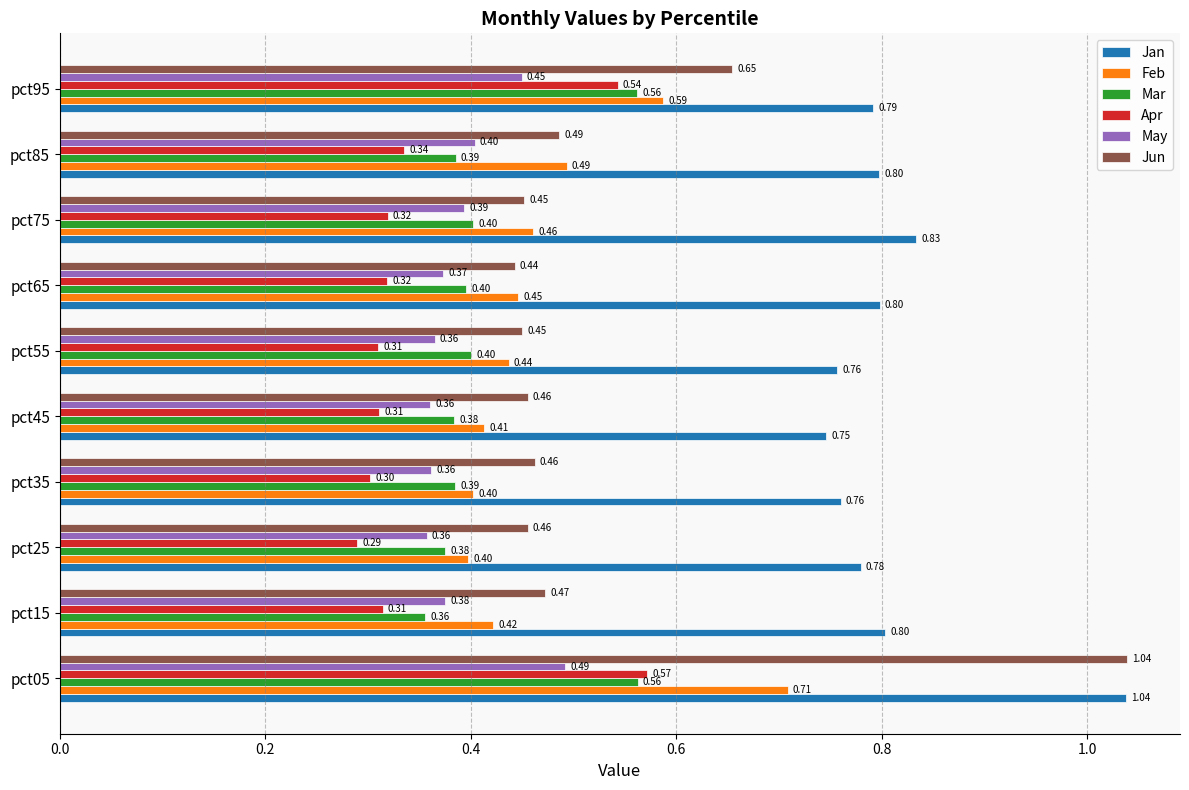

At pct75, list the series in order from largest to smallest.

Jan, Feb, Jun, Mar, May, Apr